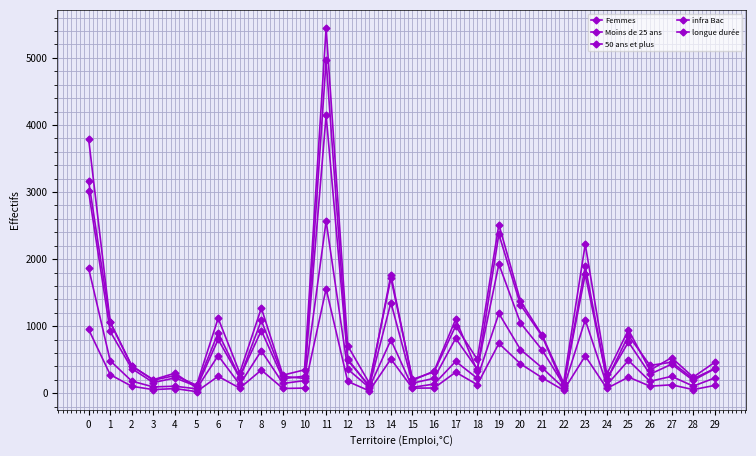

True or false: infra Bac and Moins de 25 ans cross at least once.

False